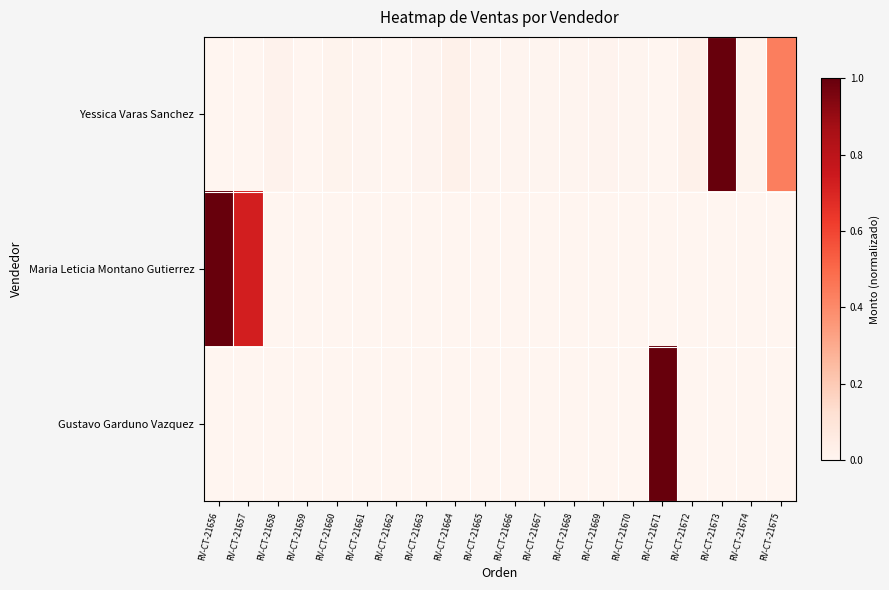

Which has a higher value, RV-CT-21656 or RV-CT-21671?

RV-CT-21671